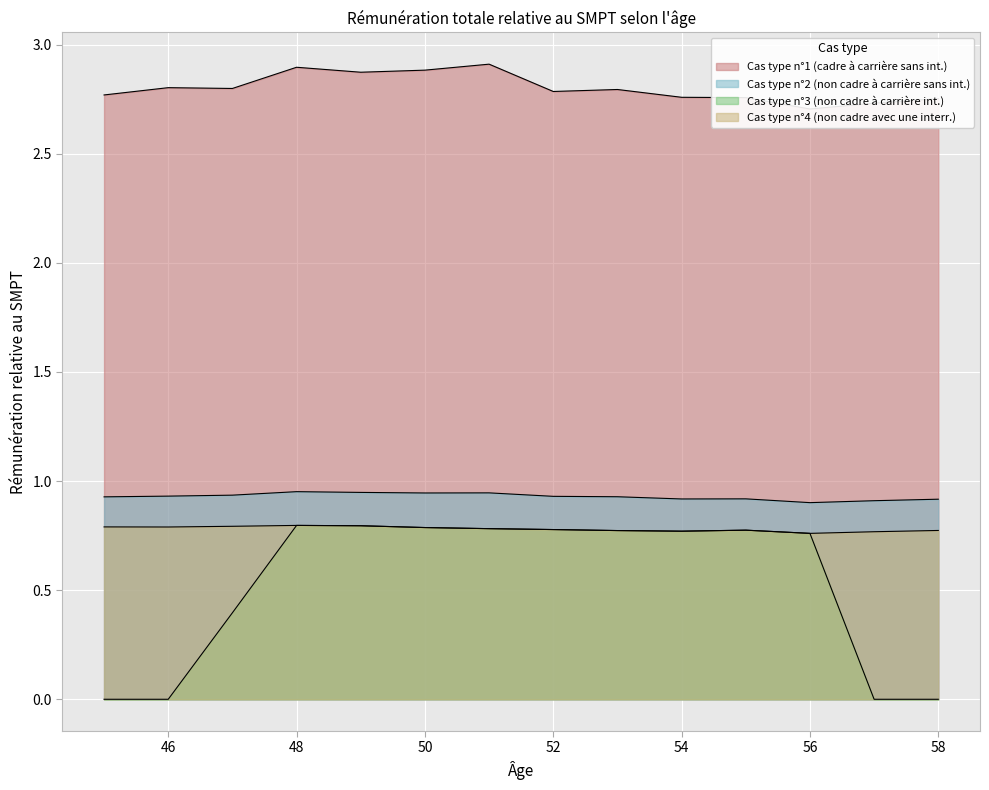

Rank the series by their maximum value, from highest to lowest.

Cas type n°1 (cadre à carrière sans int.), Cas type n°2 (non cadre à carrière sans int.), Cas type n°3 (non cadre à carrière int.), Cas type n°4 (non cadre avec une interr.)